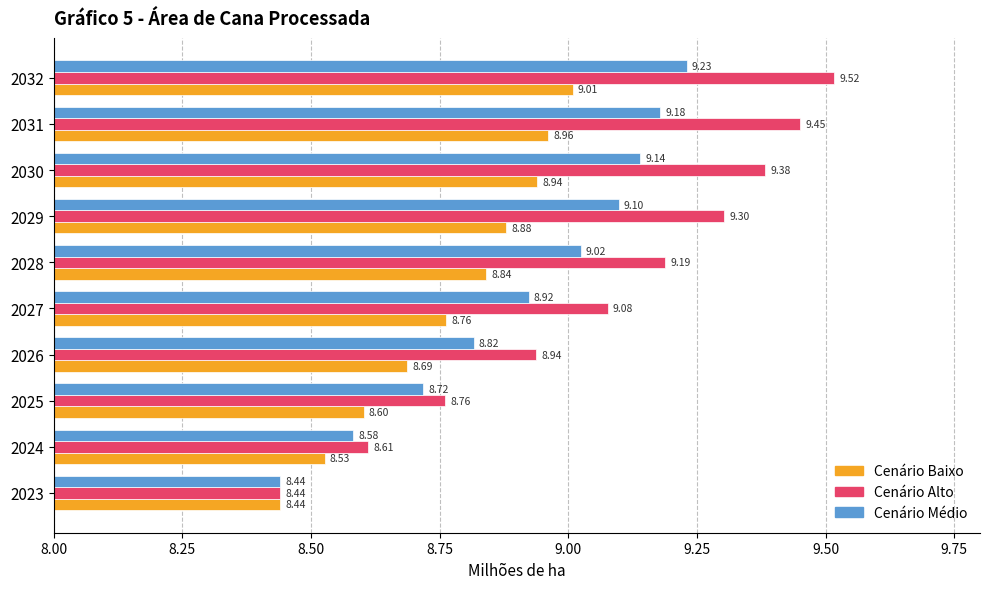

Which series has the largest total across all categories?

Cenário Alto